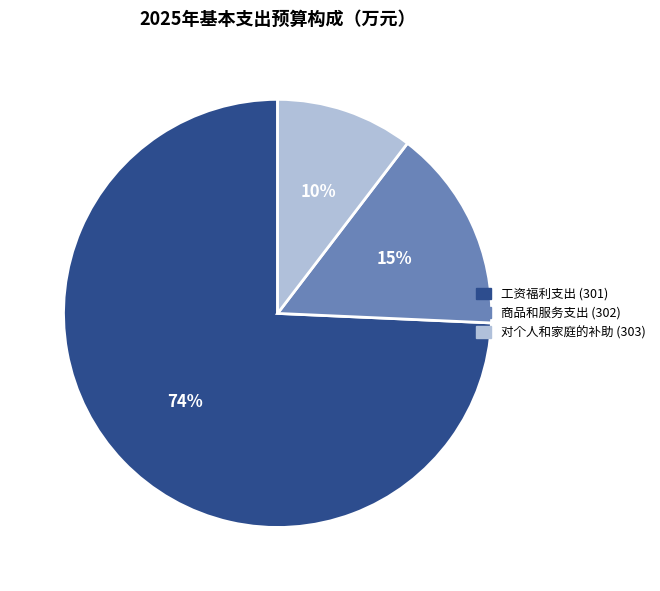

To the nearest percent, what is the combined percentage of 工资福利支出 (301) and 对个人和家庭的补助 (303)?

85%